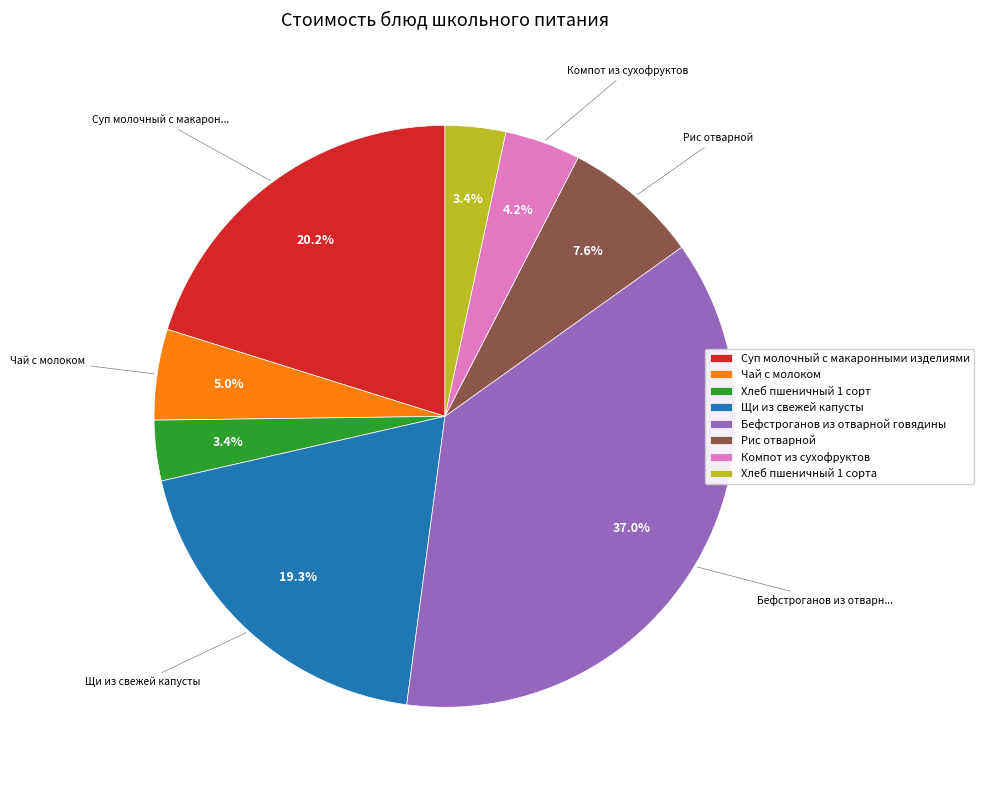

The Суп молочный с макаронными изделиями slice represents 20% of the pie. True or false?

True